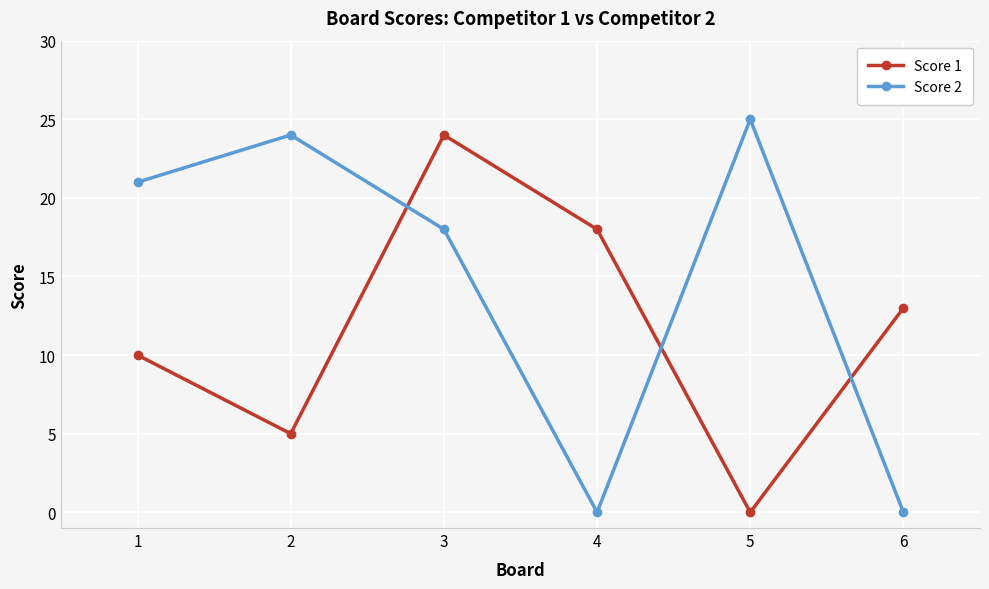

At which label does Score 1 reach its peak?

3